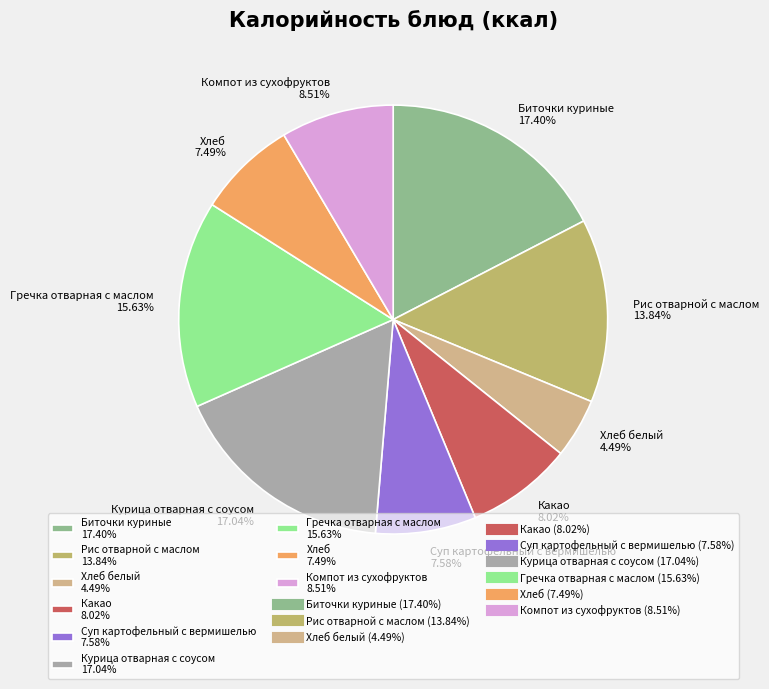

How many slices are in this pie chart?

9